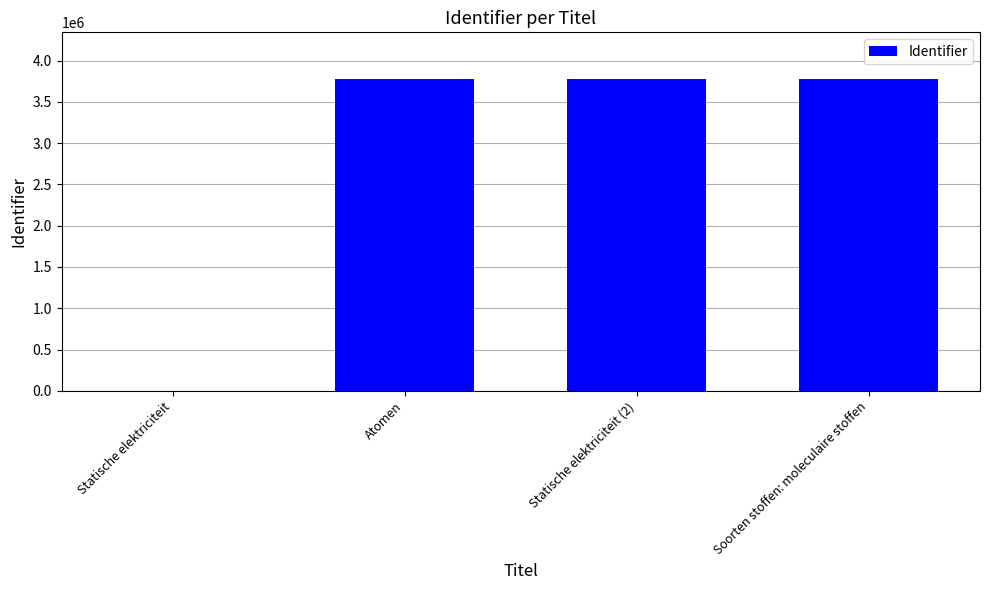

True or false: the data shows 5295151 at Soorten stoffen: moleculaire stoffen.

False